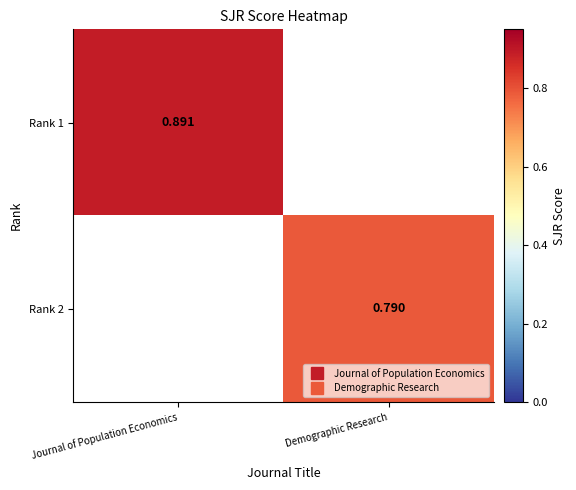

What is the minimum value shown in the chart?

0.8